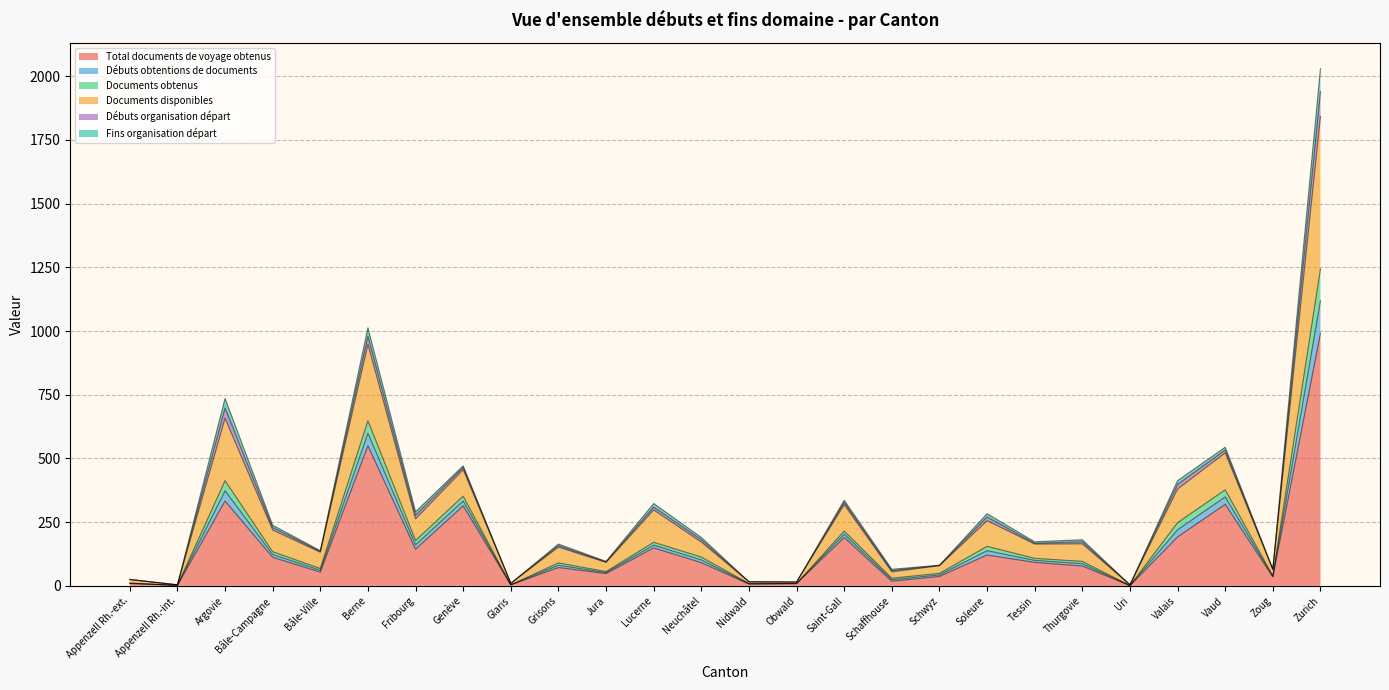

How many lines are shown in the chart?

6